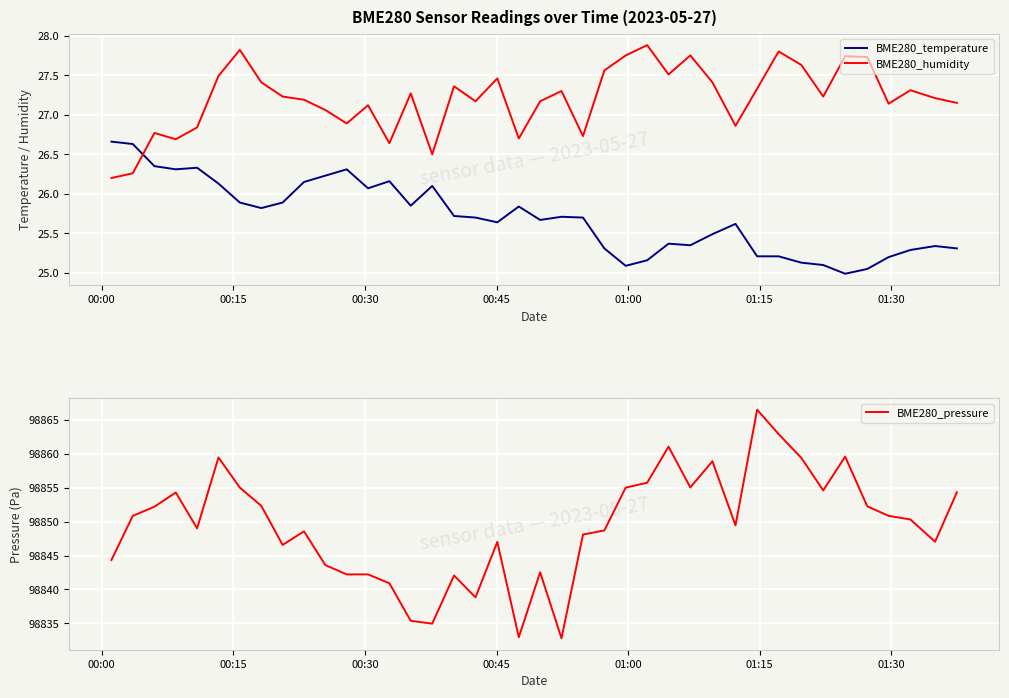

After their last crossing, which series has the higher values: BME280_temperature or BME280_humidity?

BME280_humidity